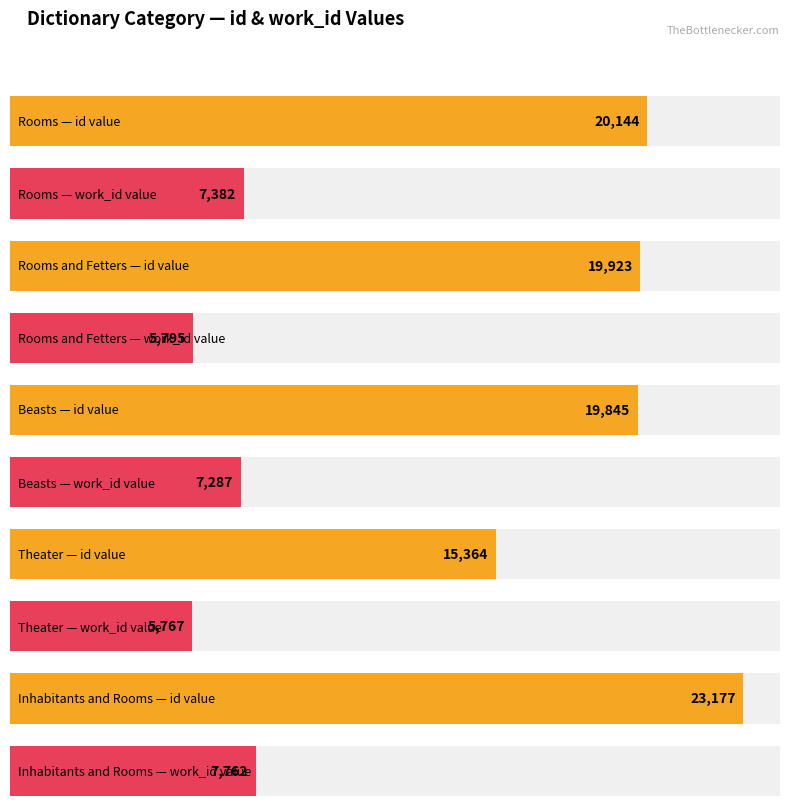

At how many categories does at least one series exceed 13781?

5